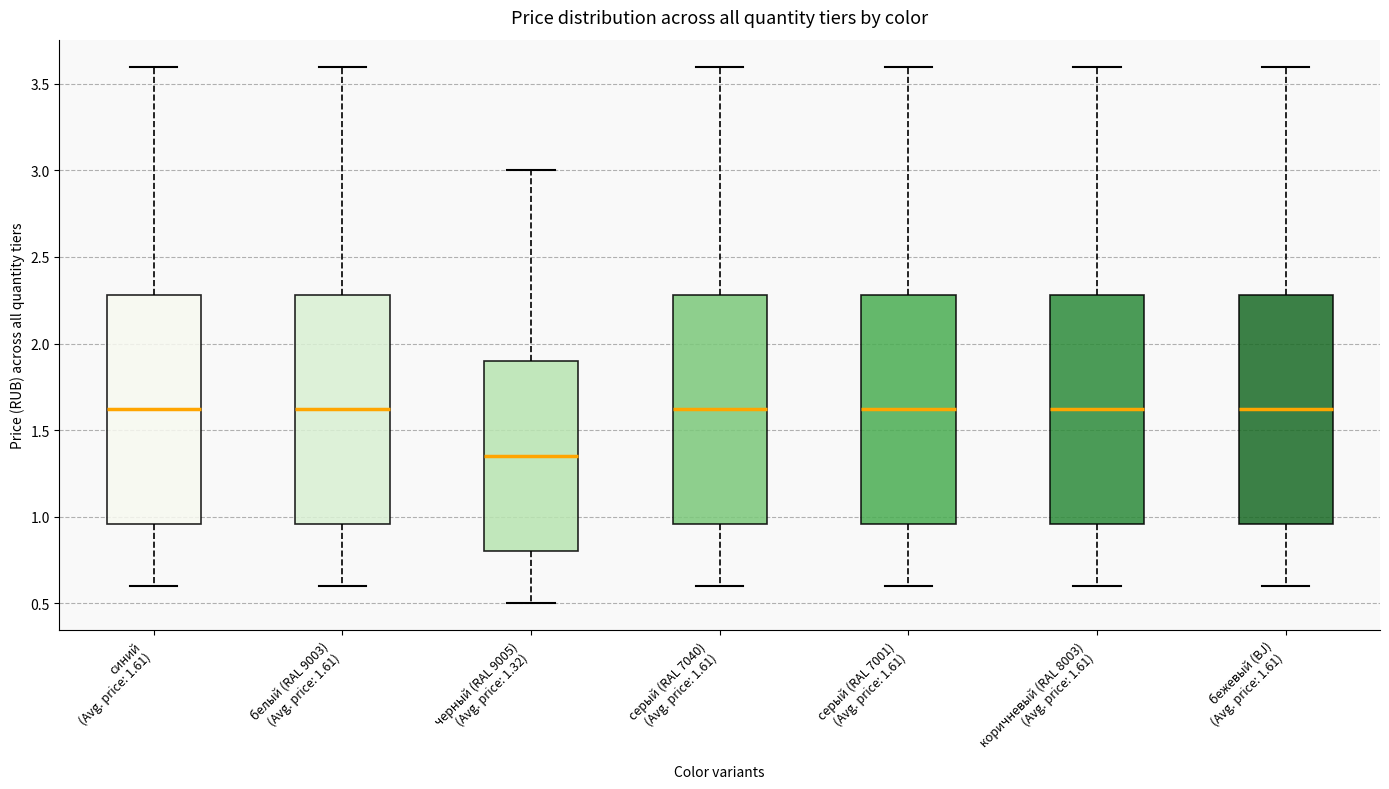

Which box's median line is the lowest?

черный (RAL 9005) (Avg. price: 1.32)